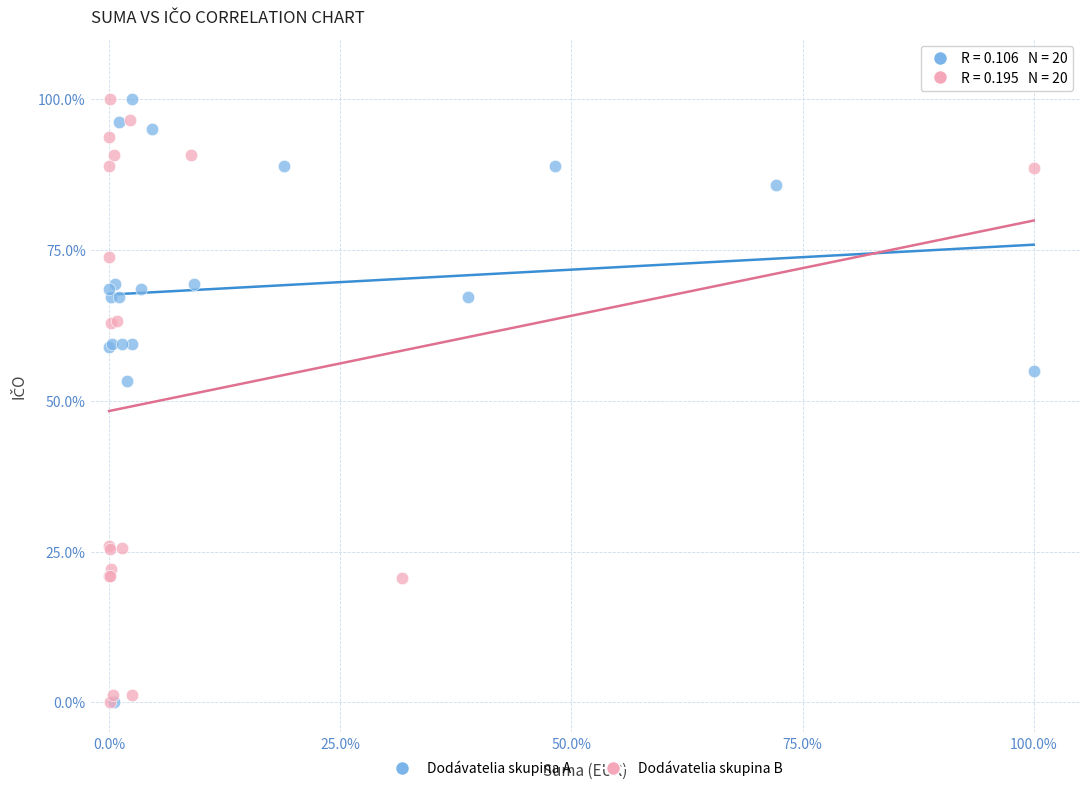

What are all the series names shown in the legend?

Dodávatelia skupina A, Dodávatelia skupina B